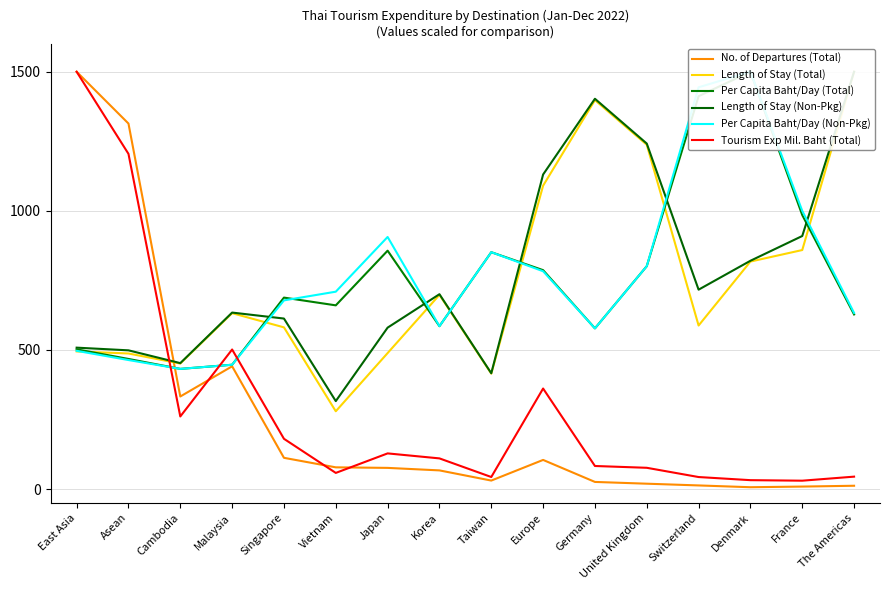

At which label is Length of Stay (Total) closest to 889?

France